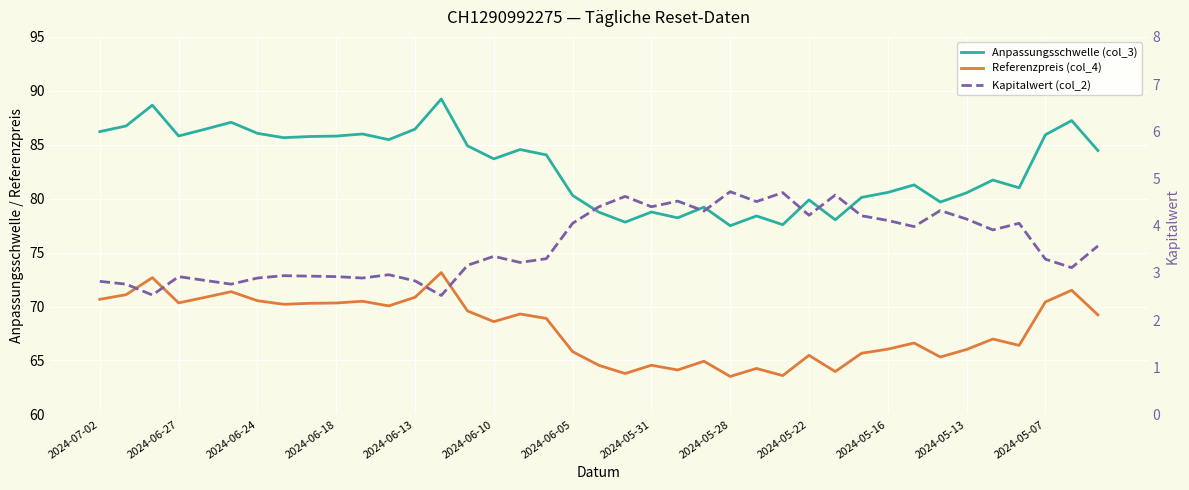

Which series changed the most between 2024-05-13 and 13?

Anpassungsschwelle (col_3)